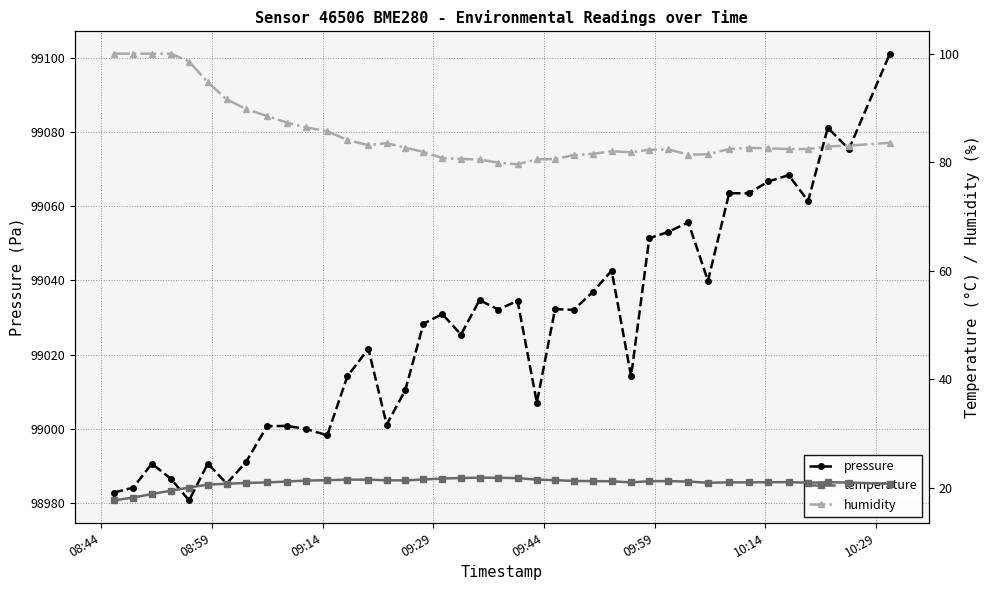

What is the highest value of the pressure series?

99101.1